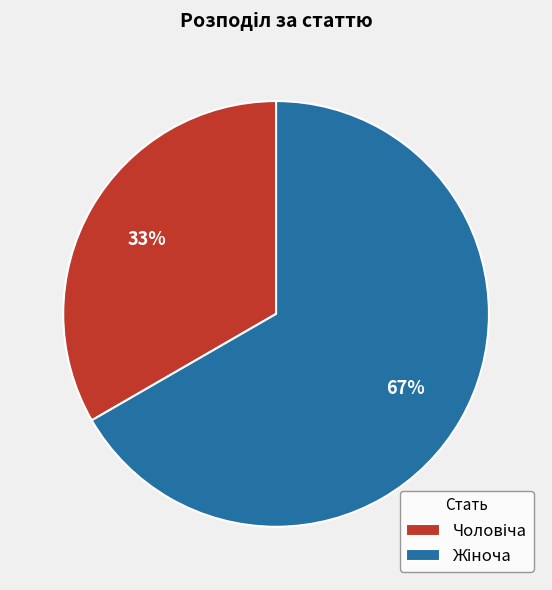

To the nearest percent, what is the average slice percentage?

50%